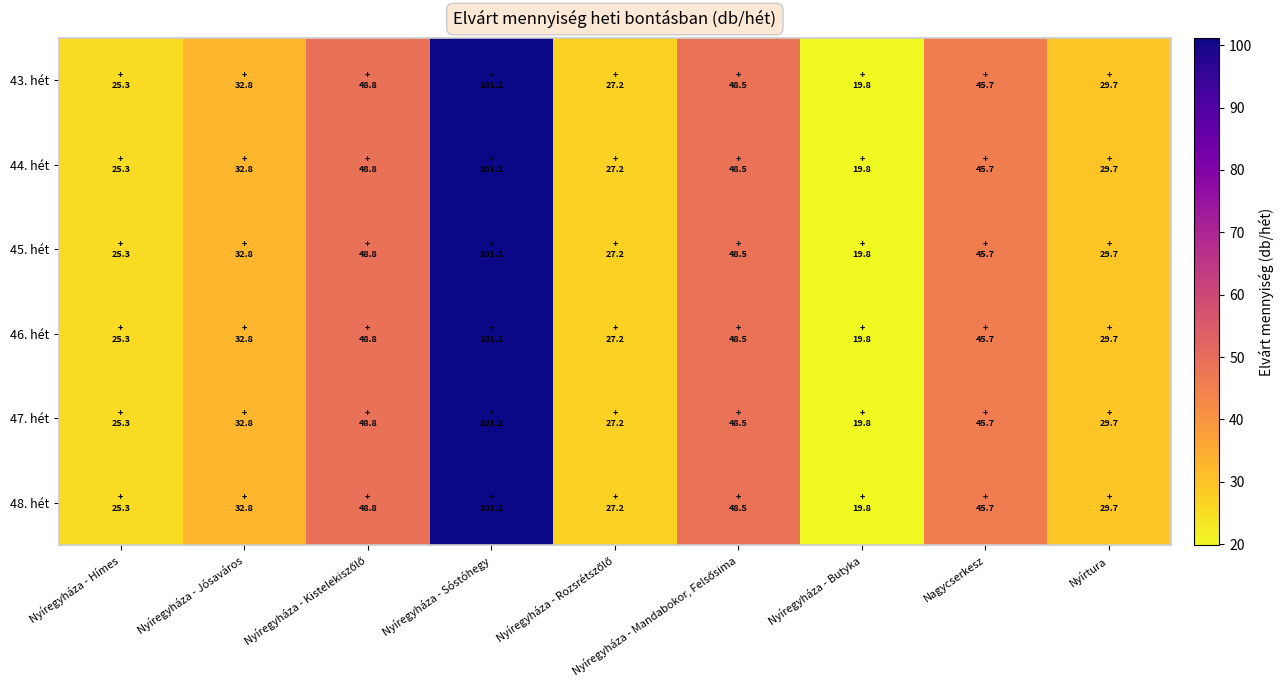

Reading left to right, list all the values displayed in this chart.

43. hét: Nyíregyháza - Hímes=25.3	Nyíregyháza - Jósaváros=32.8	Nyíregyháza - Kistelekiszőlő=48.8	Nyíregyháza - Sóstóhegy=101.2	Nyíregyháza - Rozsrétszőlő=27.2	Nyíregyháza - Mandabokor, Felsősima=48.5	Nyíregyháza - Butyka=19.8	Nagycserkesz=45.7	Nyírtura=29.7
44. hét: Nyíregyháza - Hímes=25.3	Nyíregyháza - Jósaváros=32.8	Nyíregyháza - Kistelekiszőlő=48.8	Nyíregyháza - Sóstóhegy=101.2	Nyíregyháza - Rozsrétszőlő=27.2	Nyíregyháza - Mandabokor, Felsősima=48.5	Nyíregyháza - Butyka=19.8	Nagycserkesz=45.7	Nyírtura=29.7
45. hét: Nyíregyháza - Hímes=25.3	Nyíregyháza - Jósaváros=32.8	Nyíregyháza - Kistelekiszőlő=48.8	Nyíregyháza - Sóstóhegy=101.2	Nyíregyháza - Rozsrétszőlő=27.2	Nyíregyháza - Mandabokor, Felsősima=48.5	Nyíregyháza - Butyka=19.8	Nagycserkesz=45.7	Nyírtura=29.7
46. hét: Nyíregyháza - Hímes=25.3	Nyíregyháza - Jósaváros=32.8	Nyíregyháza - Kistelekiszőlő=48.8	Nyíregyháza - Sóstóhegy=101.2	Nyíregyháza - Rozsrétszőlő=27.2	Nyíregyháza - Mandabokor, Felsősima=48.5	Nyíregyháza - Butyka=19.8	Nagycserkesz=45.7	Nyírtura=29.7
47. hét: Nyíregyháza - Hímes=25.3	Nyíregyháza - Jósaváros=32.8	Nyíregyháza - Kistelekiszőlő=48.8	Nyíregyháza - Sóstóhegy=101.2	Nyíregyháza - Rozsrétszőlő=27.2	Nyíregyháza - Mandabokor, Felsősima=48.5	Nyíregyháza - Butyka=19.8	Nagycserkesz=45.7	Nyírtura=29.7
48. hét: Nyíregyháza - Hímes=25.3	Nyíregyháza - Jósaváros=32.8	Nyíregyháza - Kistelekiszőlő=48.8	Nyíregyháza - Sóstóhegy=101.2	Nyíregyháza - Rozsrétszőlő=27.2	Nyíregyháza - Mandabokor, Felsősima=48.5	Nyíregyháza - Butyka=19.8	Nagycserkesz=45.7	Nyírtura=29.7